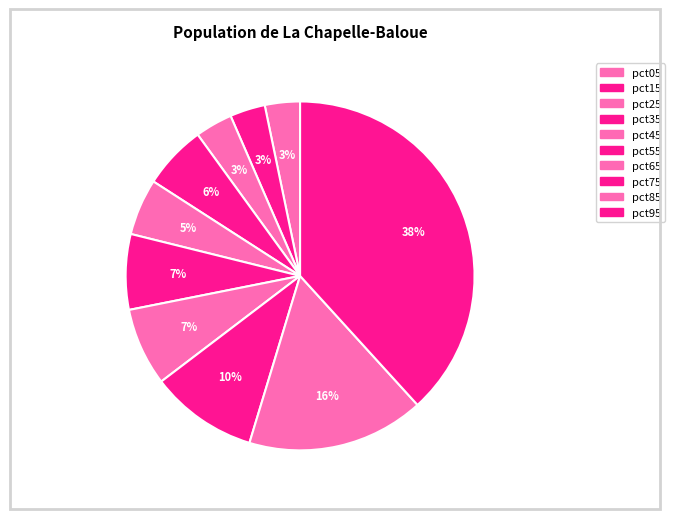

What is the smallest slice in the pie chart?

pct05